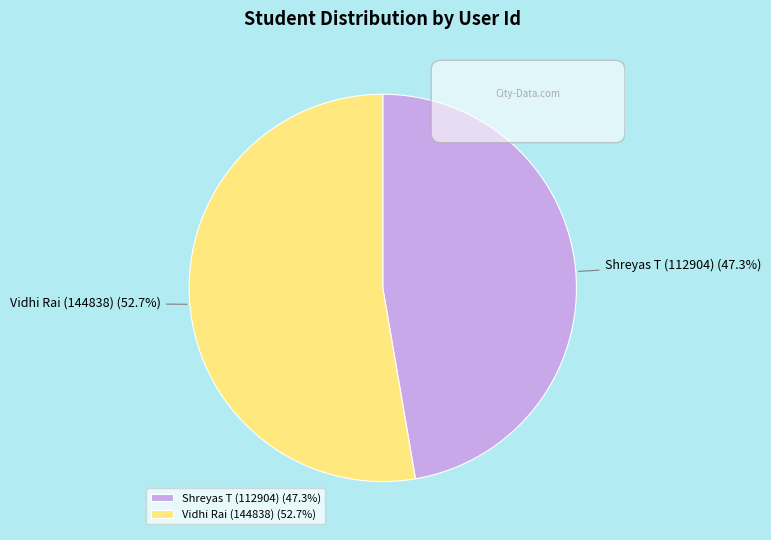

Is it true that Shreyas T (112904) is 47% of the pie?

True